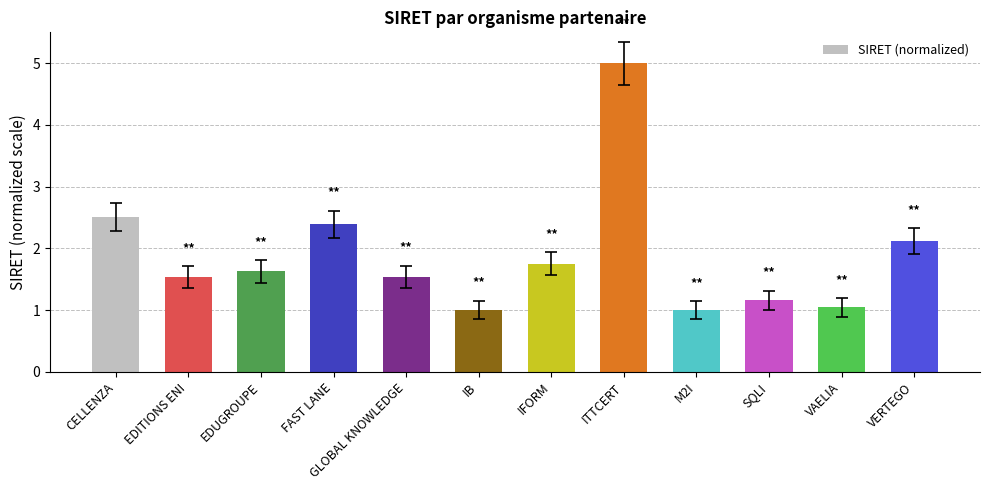

Is it true that the value at EDITIONS ENI is 0.6?

False